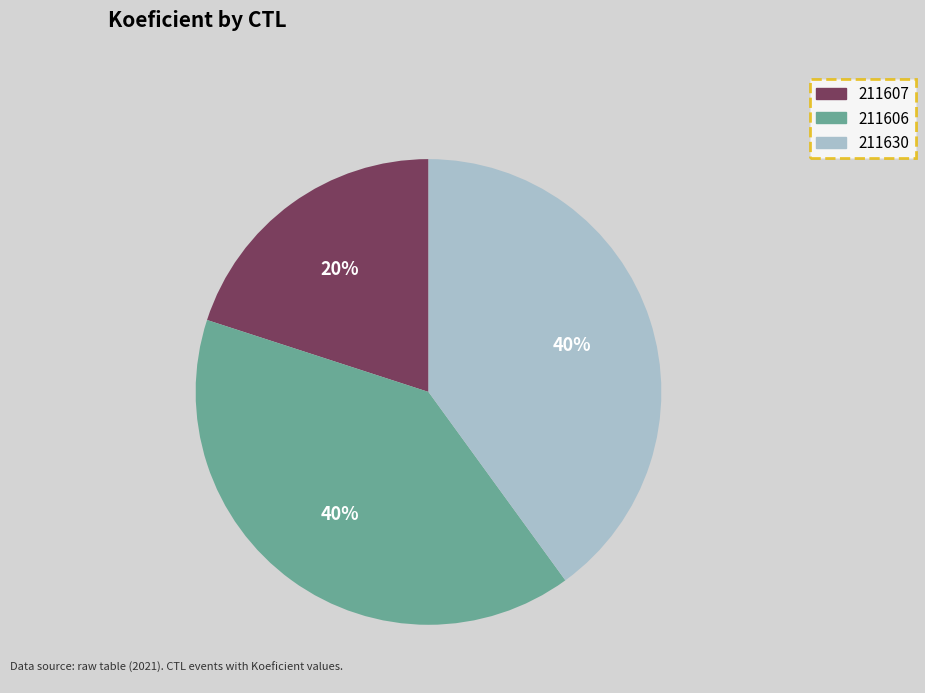

True or false: 211606 accounts for 40% of the total.

True